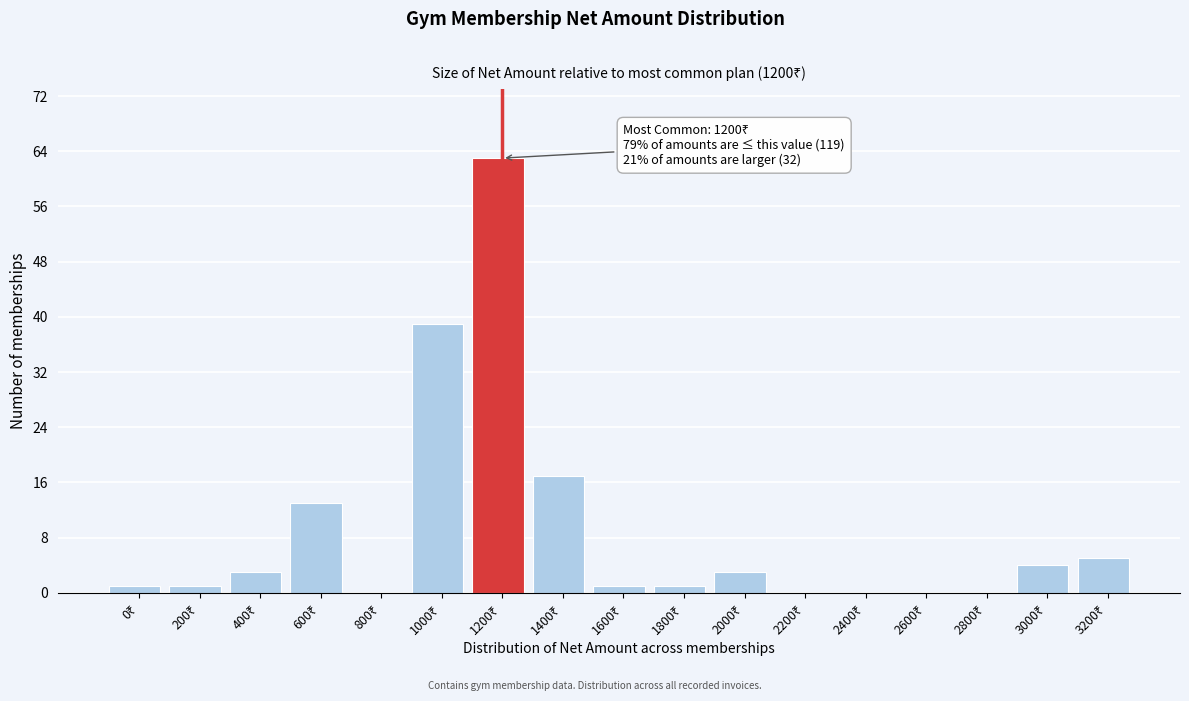

What is the maximum value shown in the chart?

63